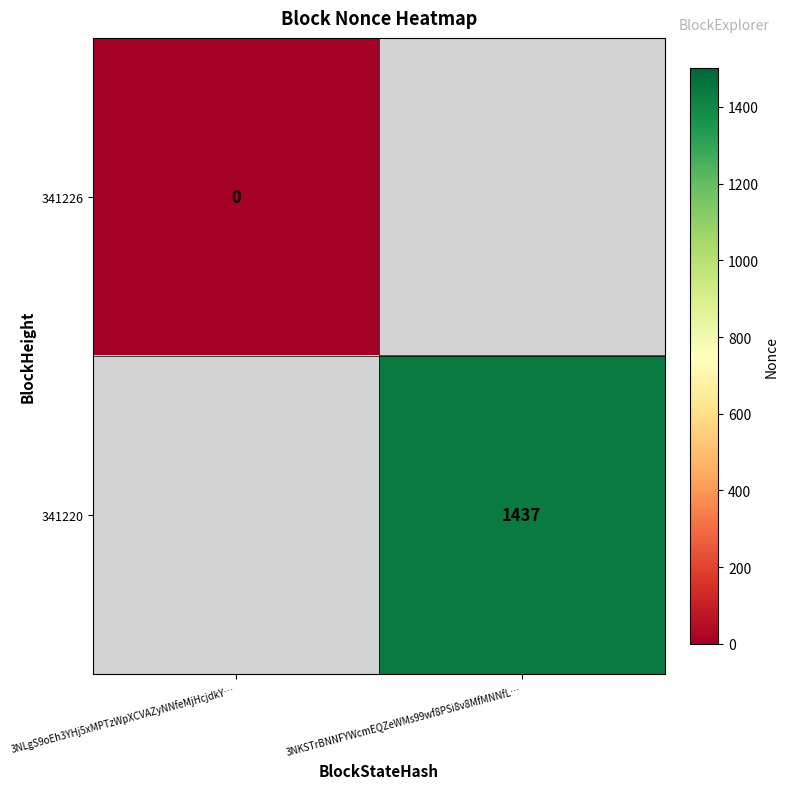

True or false: 341220 has a value of 1437 at 3NKSTrBNNFYWcmEQZeWMs99wf8PSi8v8MfMNNfL….

True